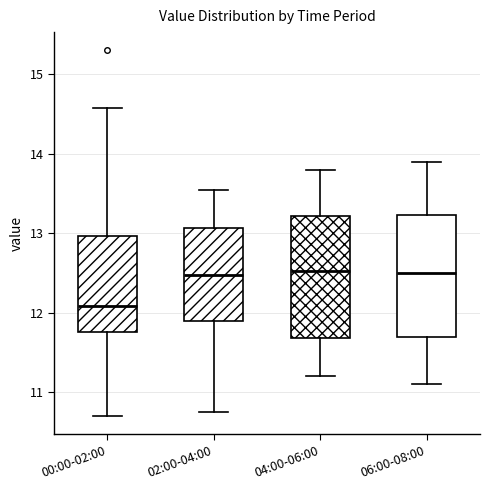

Reading left to right, transcribe this box plot: for each box, give where its median line is, the range the box spans, and where its two whiskers end, as read against the y-axis. The values are not printed on the chart, so give them approximately, as read against the axis.

00:00-02:00: median 12.1, box 11.8 to 13.0, whiskers 10.7 to 14.6
02:00-04:00: median 12.5, box 11.9 to 13.1, whiskers 10.8 to 13.6
04:00-06:00: median 12.5, box 11.7 to 13.2, whiskers 11.2 to 13.8
06:00-08:00: median 12.5, box 11.7 to 13.2, whiskers 11.1 to 13.9